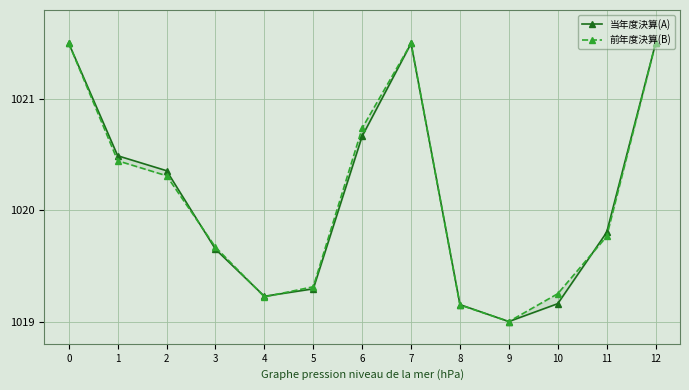

What is the sum of the 当年度決算(A) values at 8 and 3?

2038.8